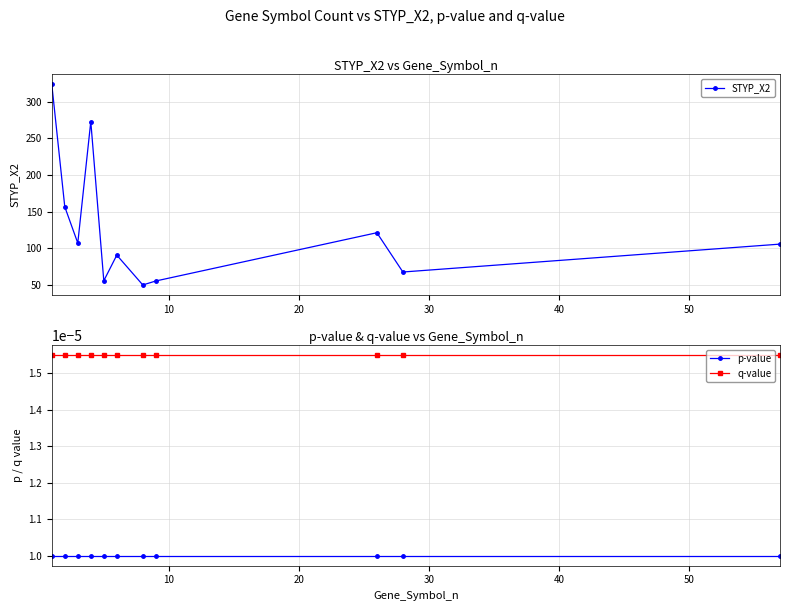

True or false: q-value has more than 1 points higher than both neighbors.

False